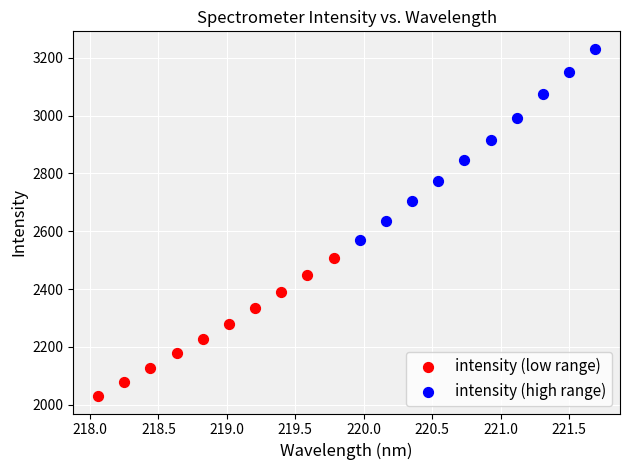

Which series contains the lowest Y value?

intensity (low range)